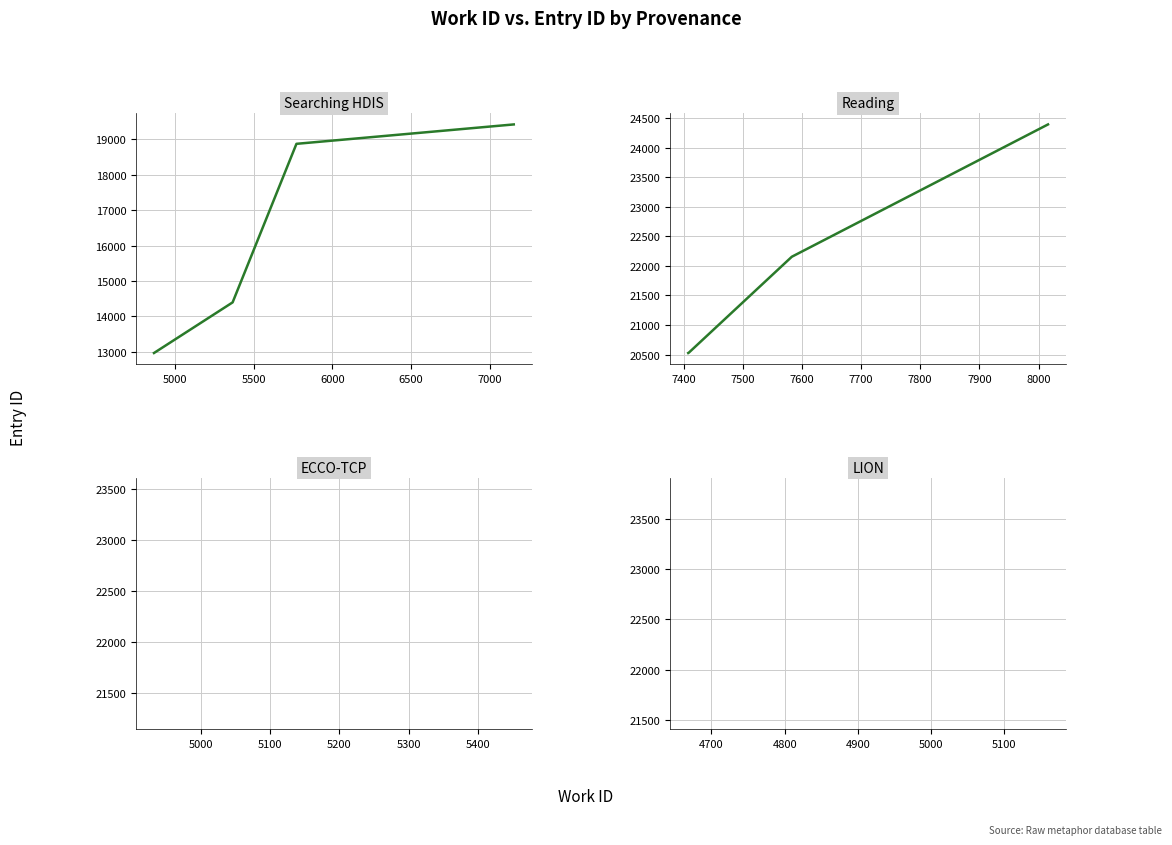

Which series has the largest total across all categories?

Reading